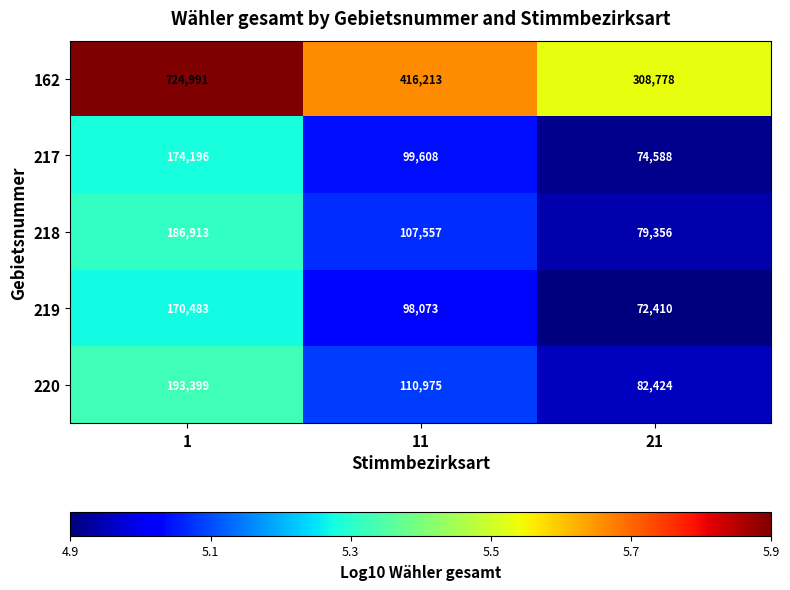

Reading right to left, list all the values displayed in this chart.

162: 308778	416213	724991
217: 74588	99608	174196
218: 79356	107557	186913
219: 72410	98073	170483
220: 82424	110975	193399